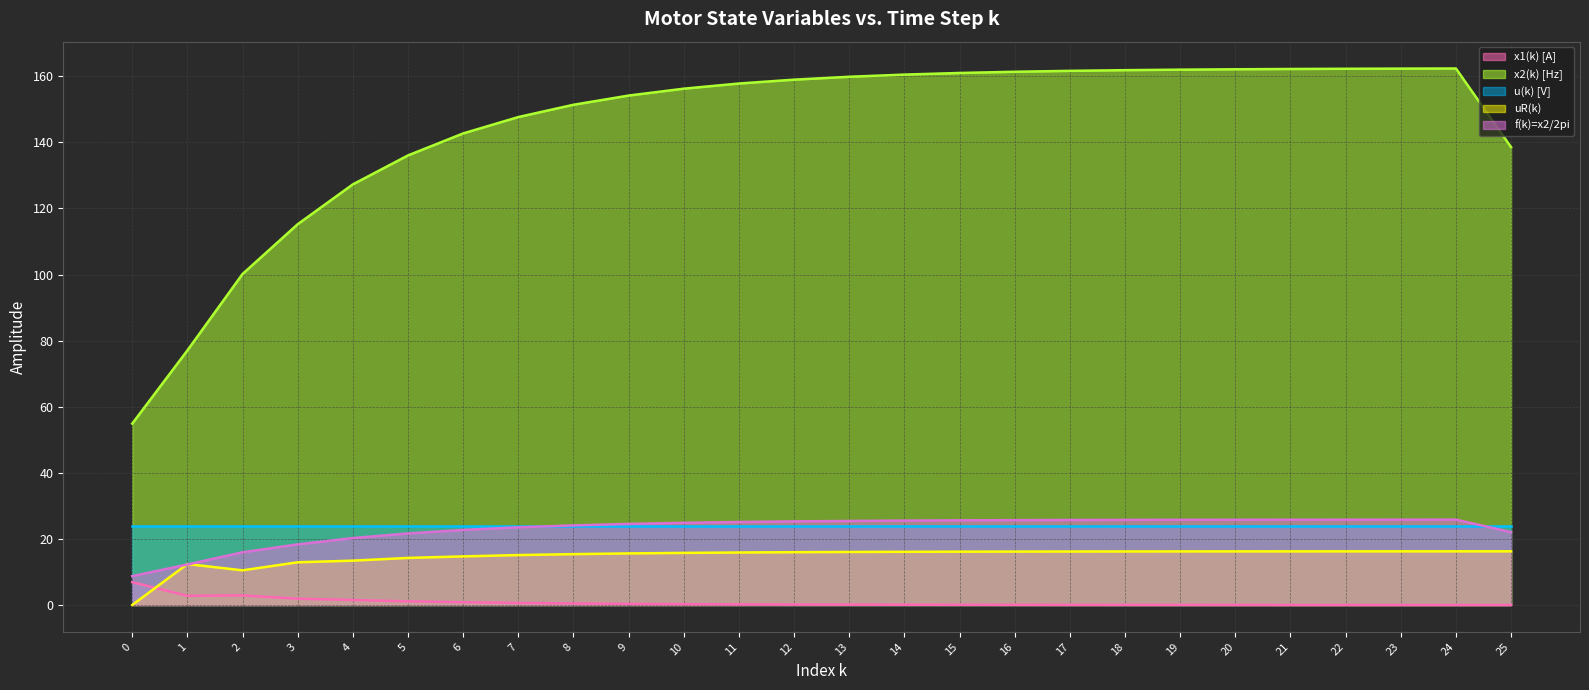

Which series has the largest range (max minus min)?

x2(k) [Hz]